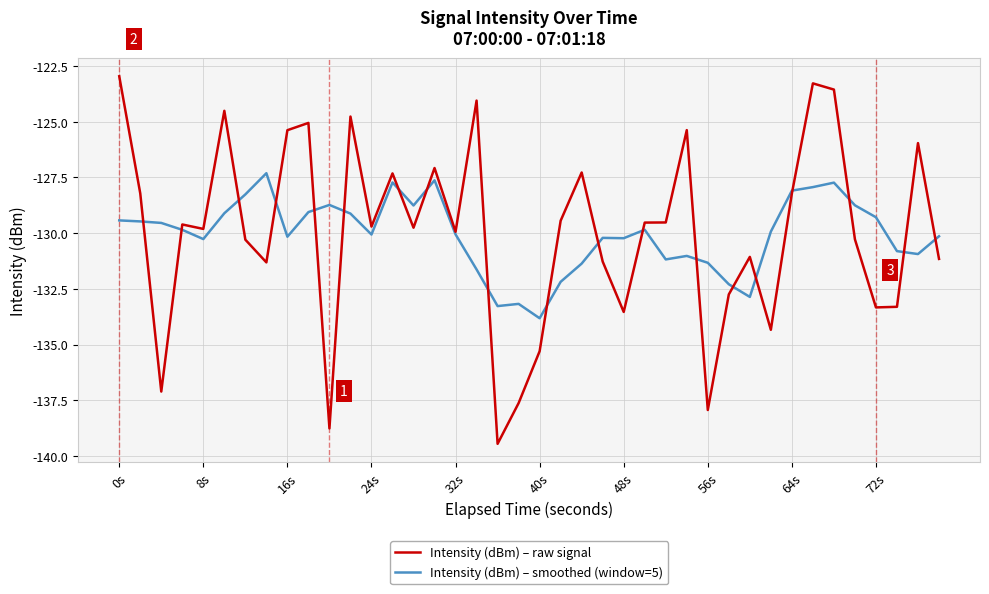

What is the lowest value of the Intensity (dBm) – smoothed (window=5) series?

-133.8